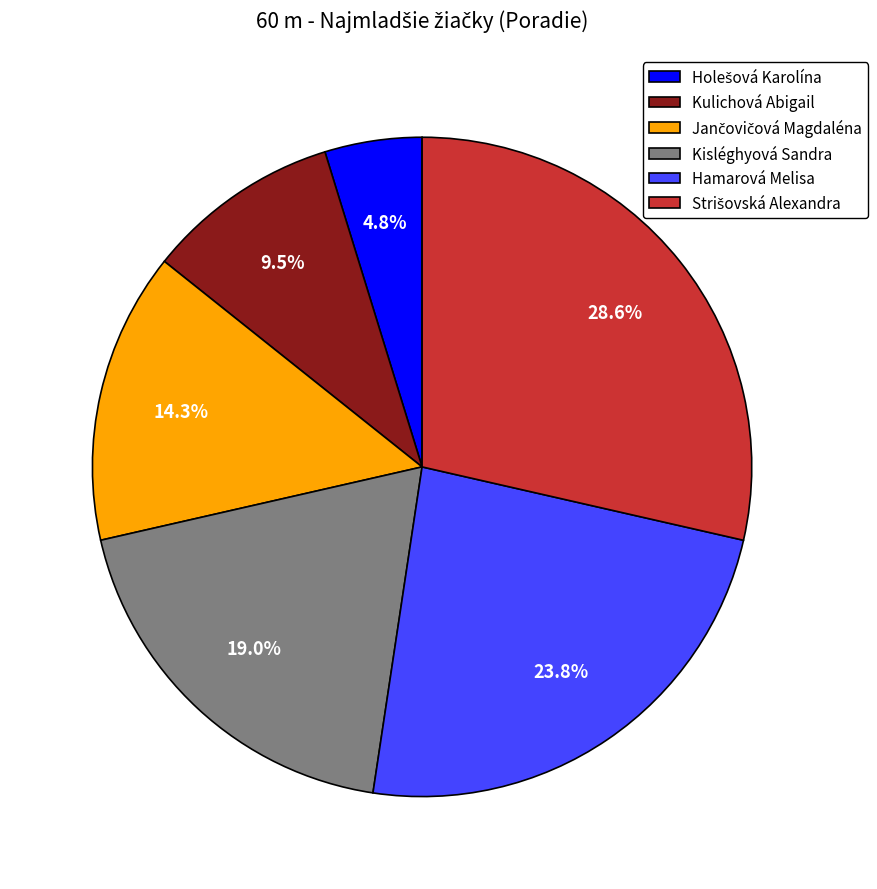

To the nearest percent, what is the average slice percentage?

17%